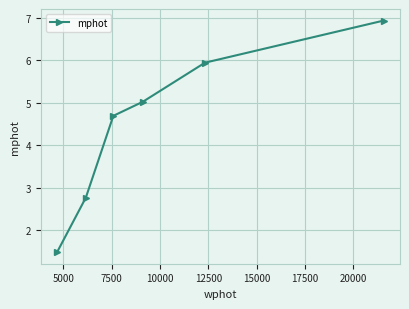

What is the difference between the second highest and minimum values?

4.5